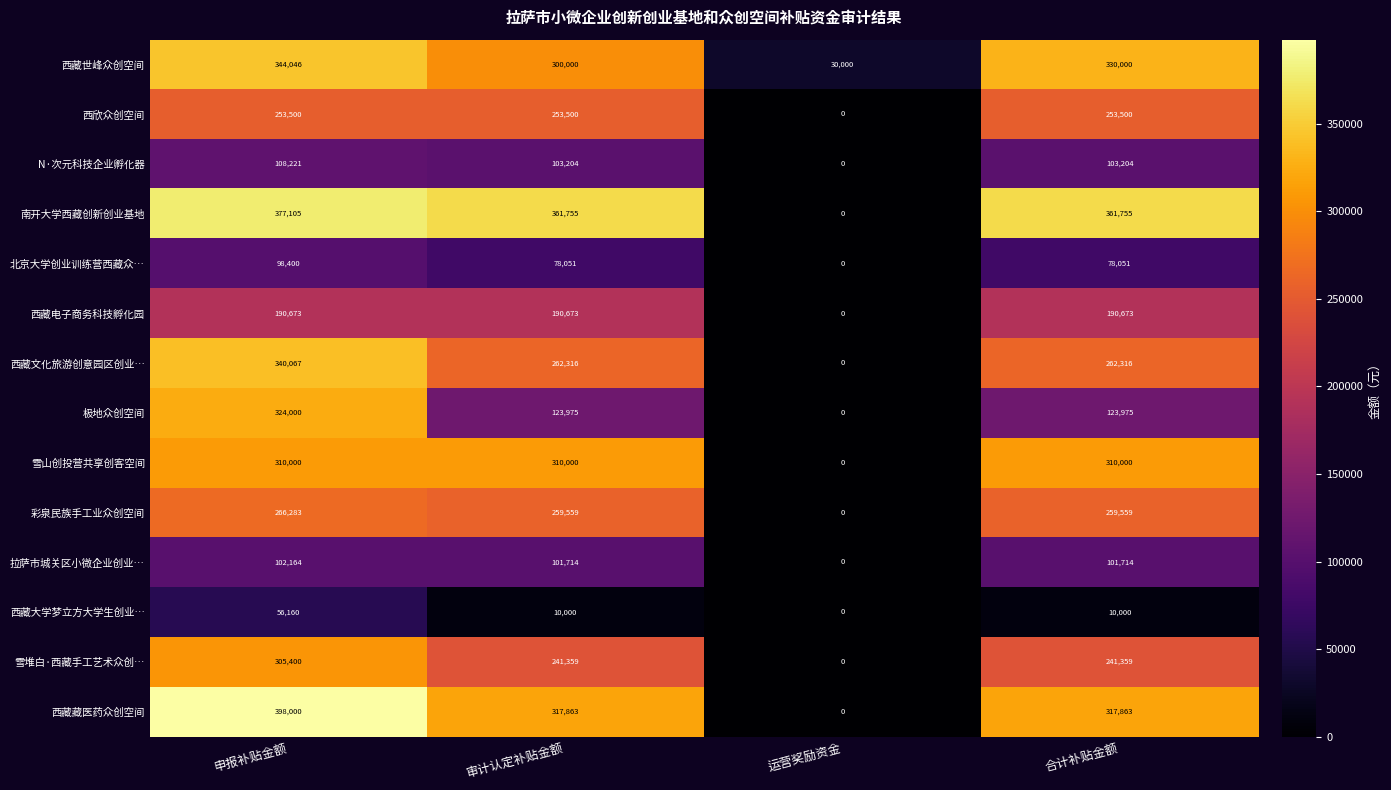

True or false: 雪山创投营共享创客空间 has a value of 310000 at 合计补贴金额.

True